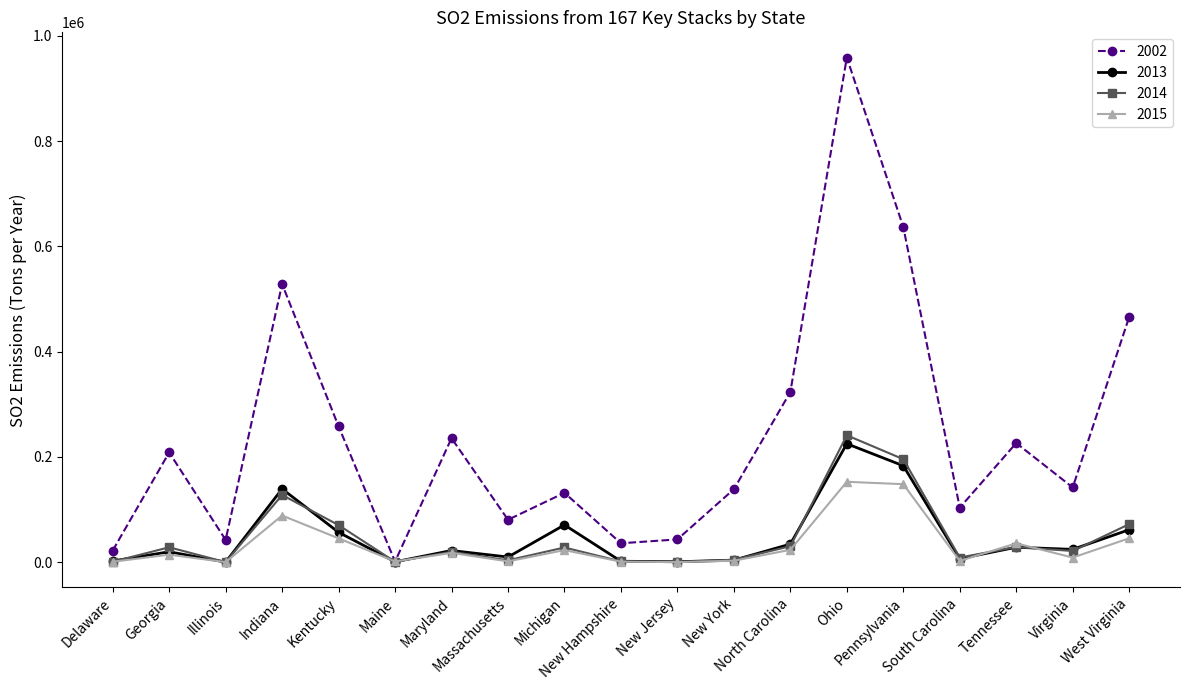

True or false: 2014 has a value of 72172 at West Virginia.

True